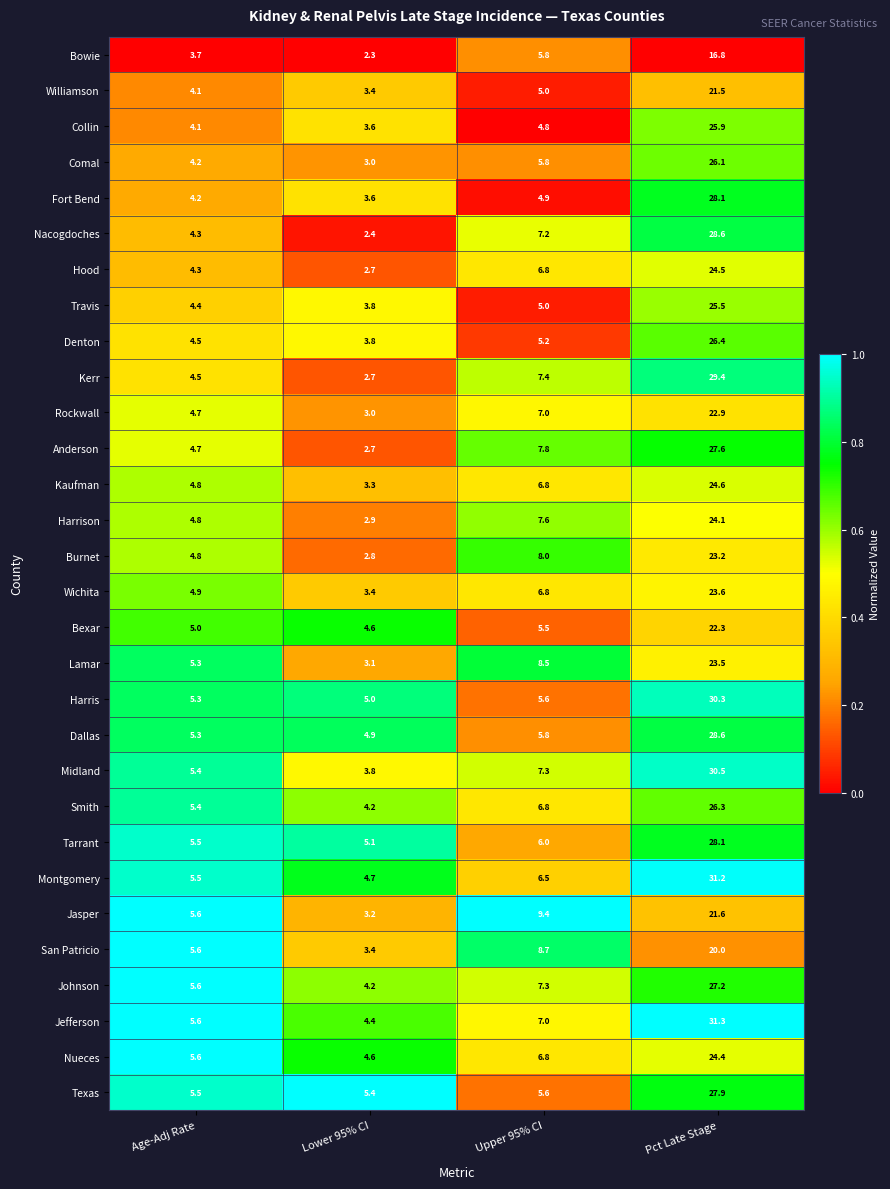

Rank the categories by Comal value from lowest to highest.

Lower 95% CI, Age-Adj Rate, Upper 95% CI, Pct Late Stage